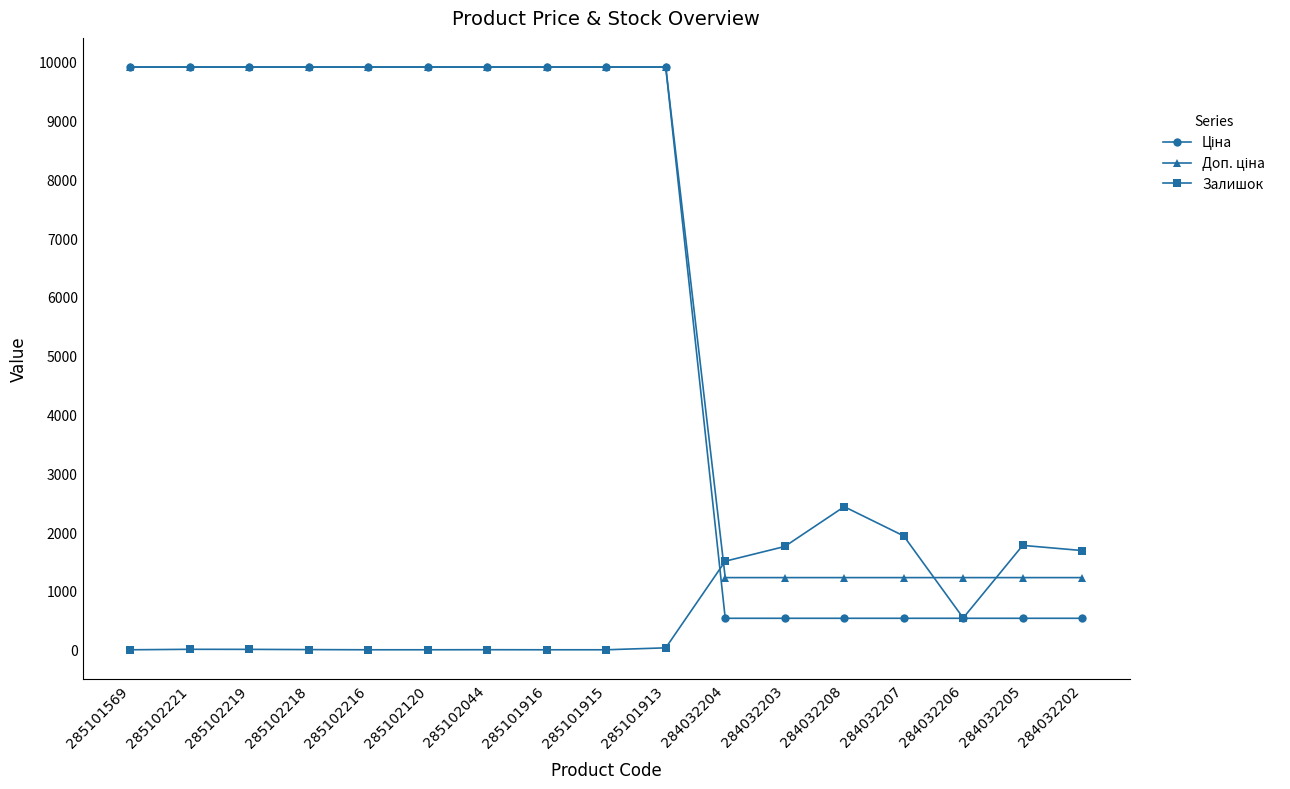

What is the maximum value shown in the chart?

9908.5